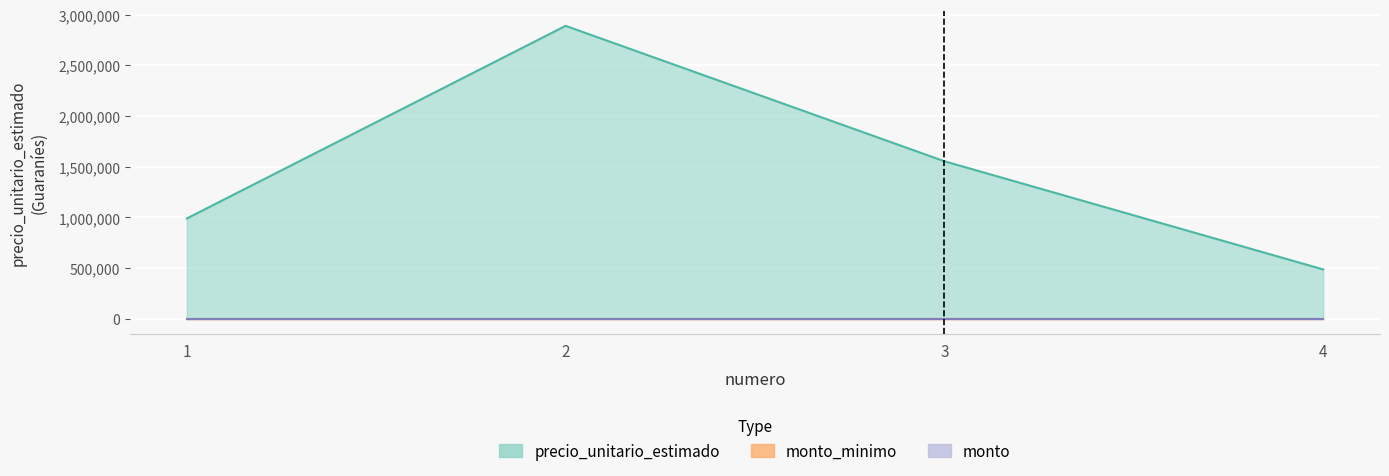

What is the highest value of the precio_unitario_estimado series?

2889253